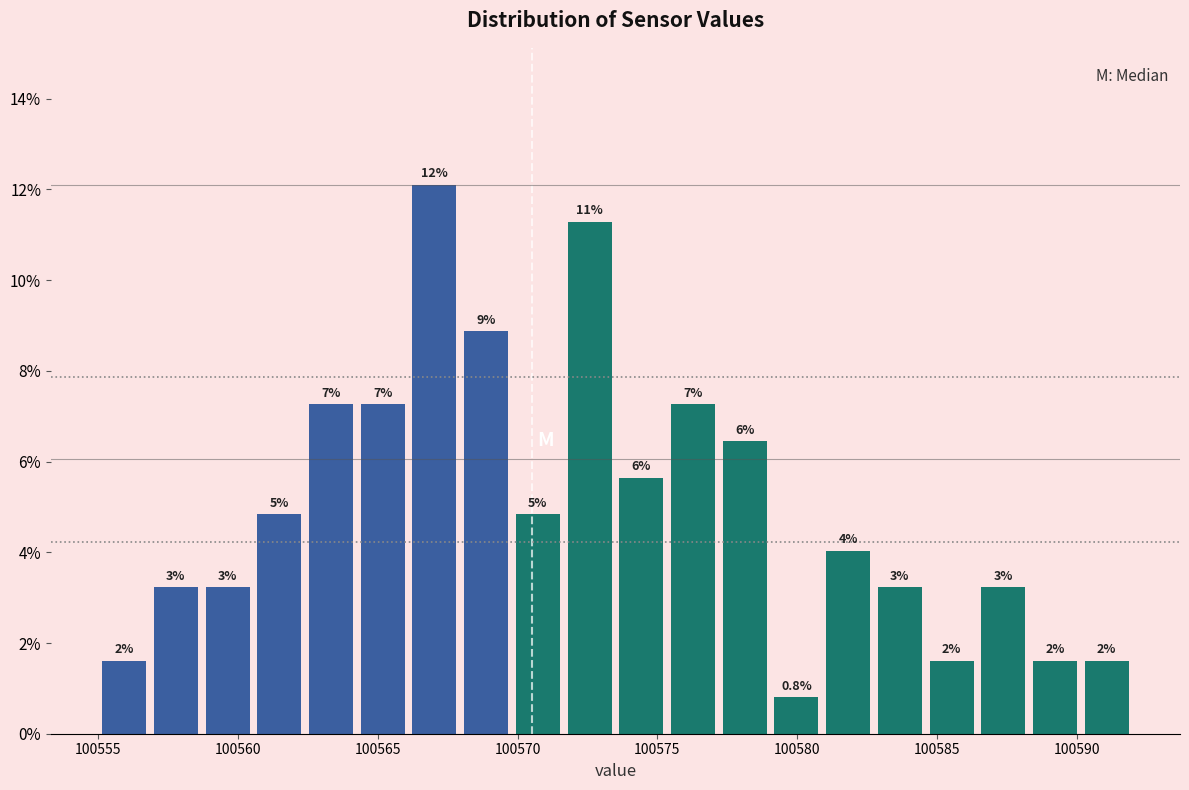

Read against the x-axis, roughly where is the centre of the tallest bar?

100567.0